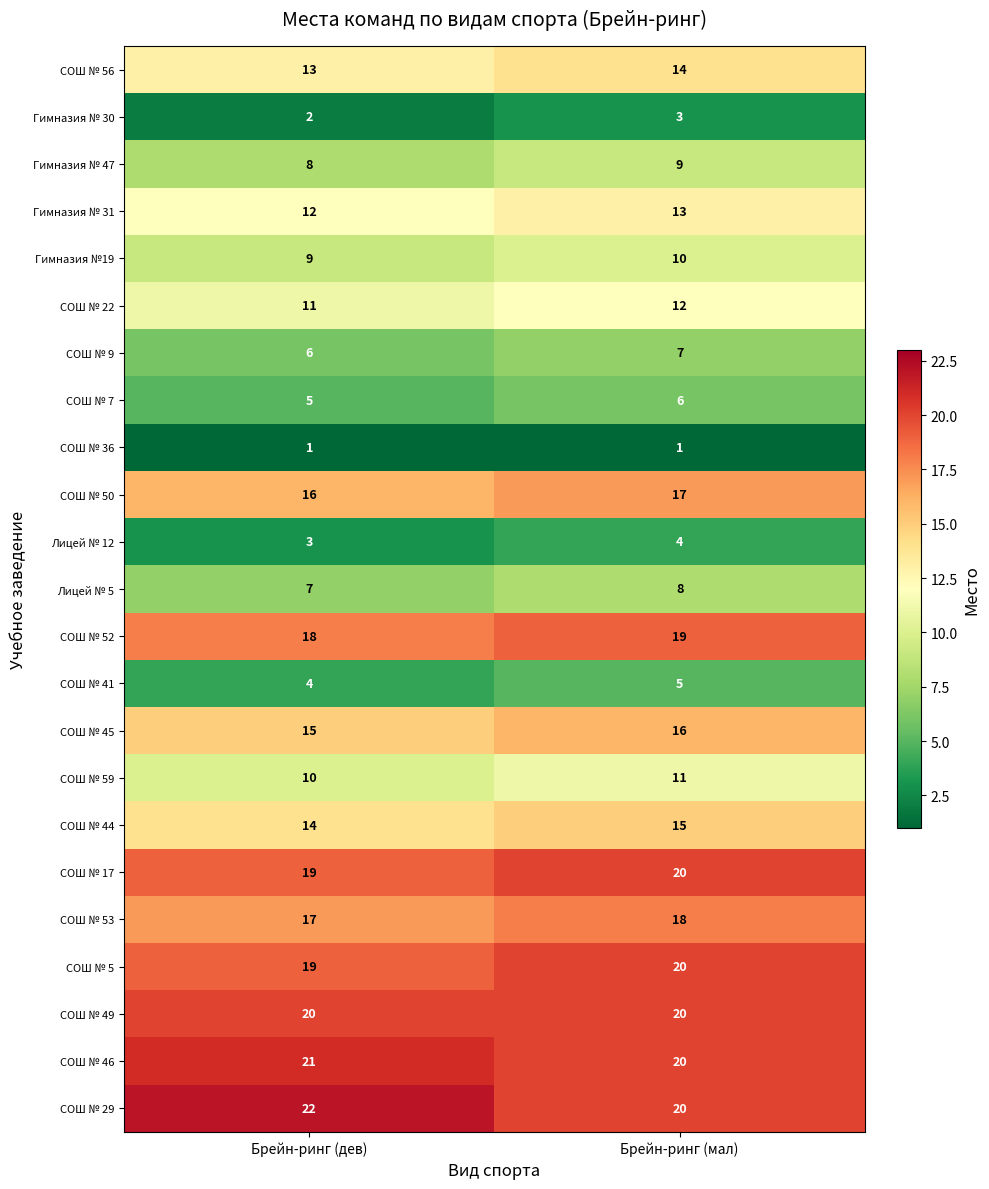

What is the sum of the Гимназия №19 values at Брейн-ринг (дев) and Брейн-ринг (мал)?

19